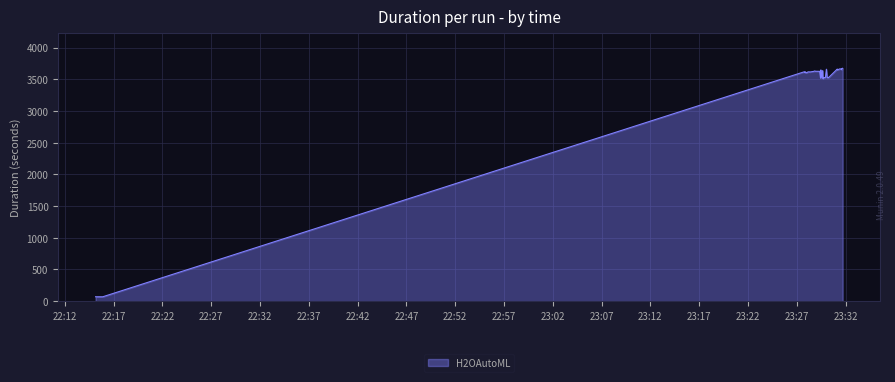

What is the difference between the second highest and minimum values?

3599.9